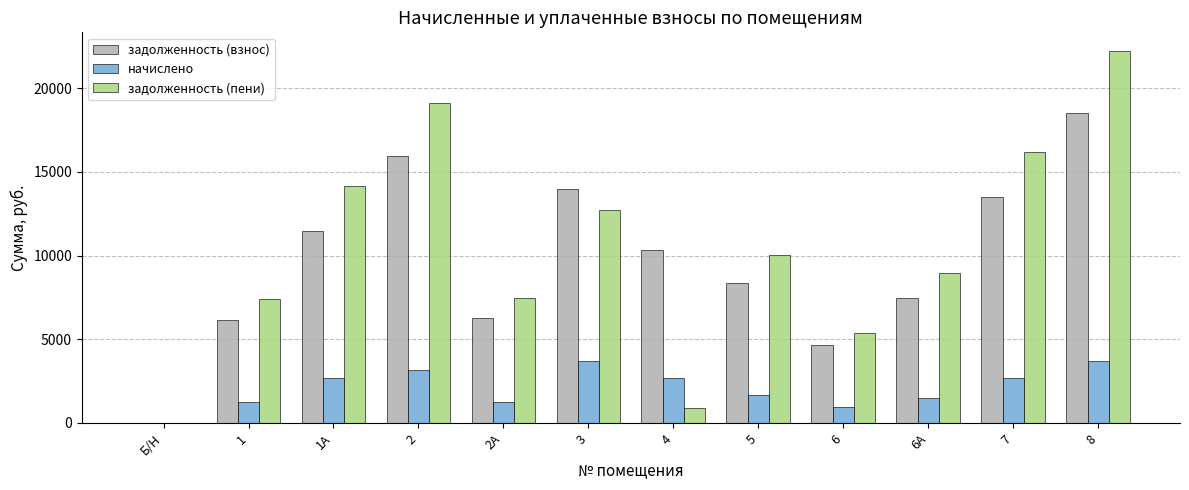

Is the value of задолженность (взнос) at 8 greater than the value of начислено at Б/Н?

Yes